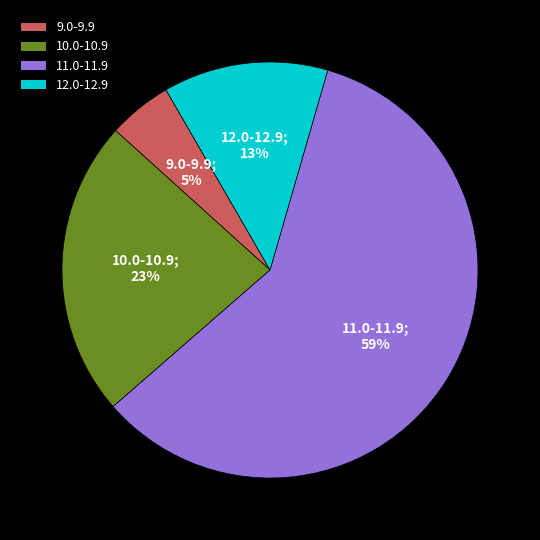

Count the number of slices in the pie.

4